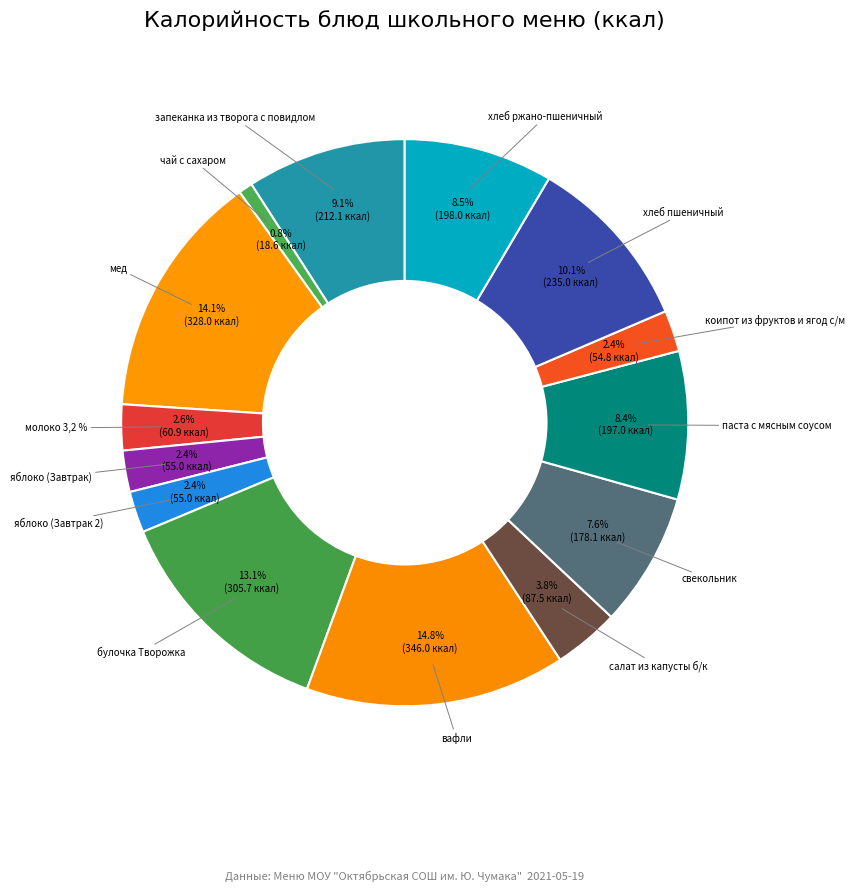

How many slices are in this pie chart?

14